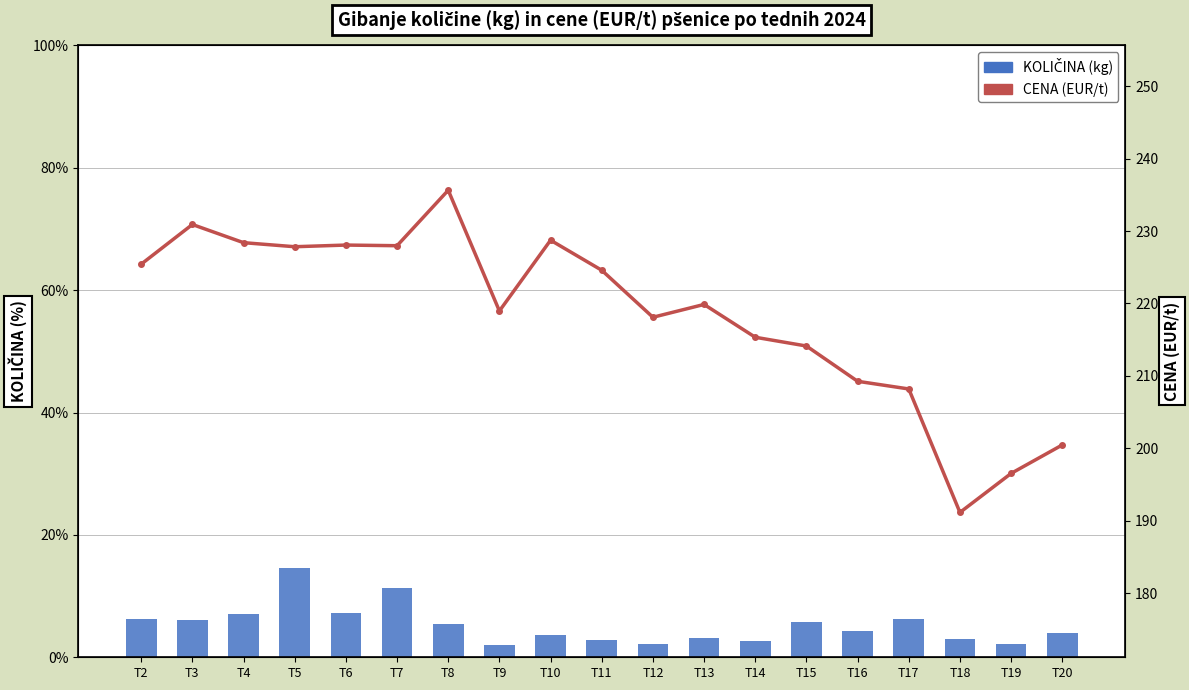

At which category is the sum across all series the highest?

T5